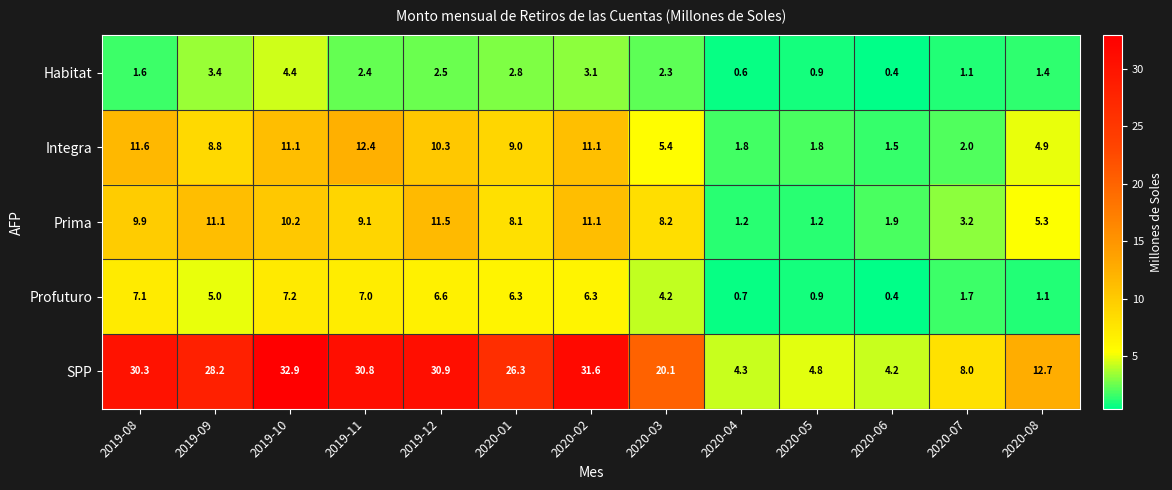

Rank the series by their maximum value, from lowest to highest.

Habitat, Profuturo, Prima, Integra, SPP